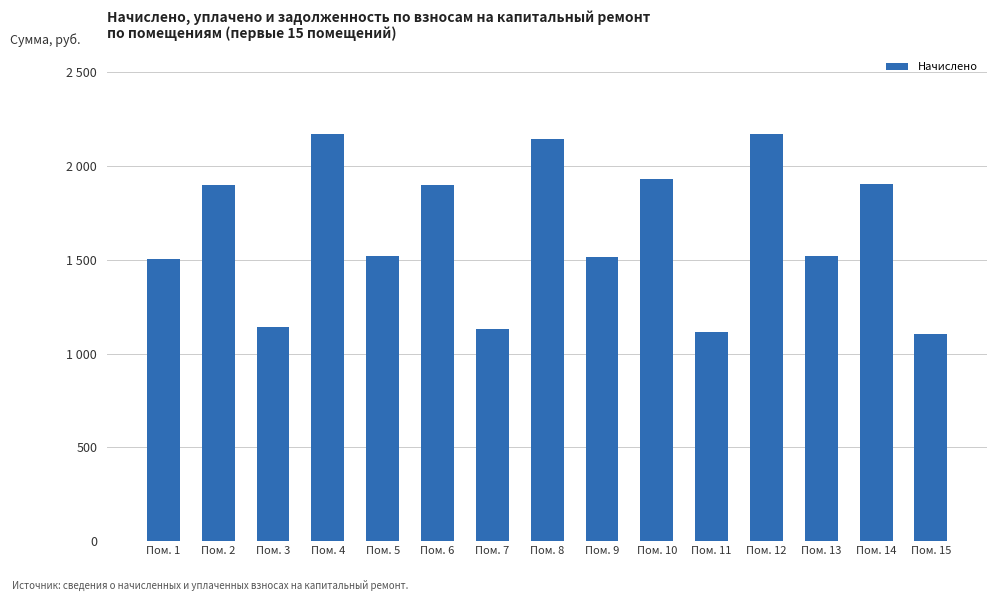

Are the bars horizontal?

No